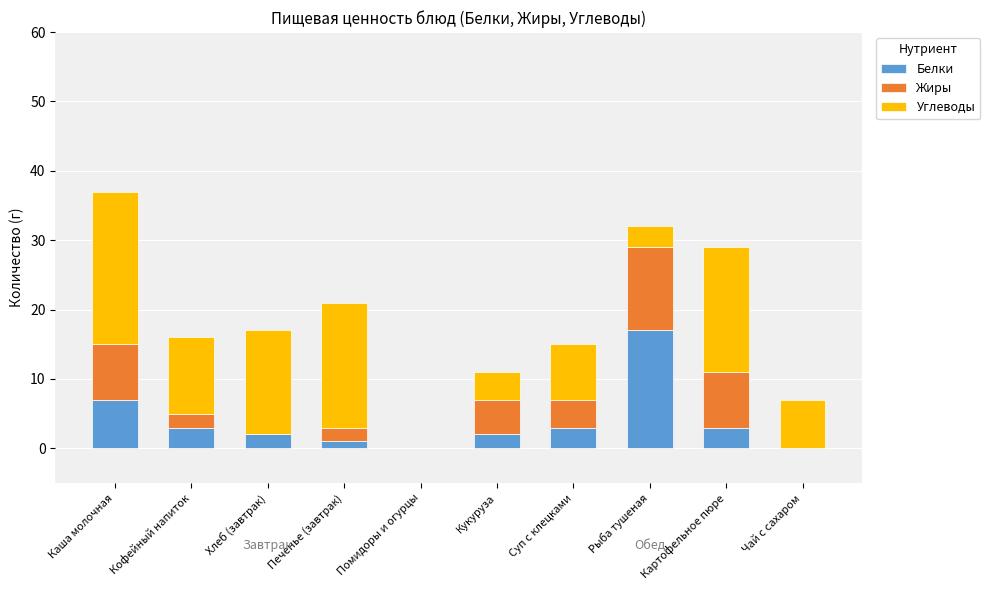

The Белки series shows 7 at Каша молочная. True or false?

True